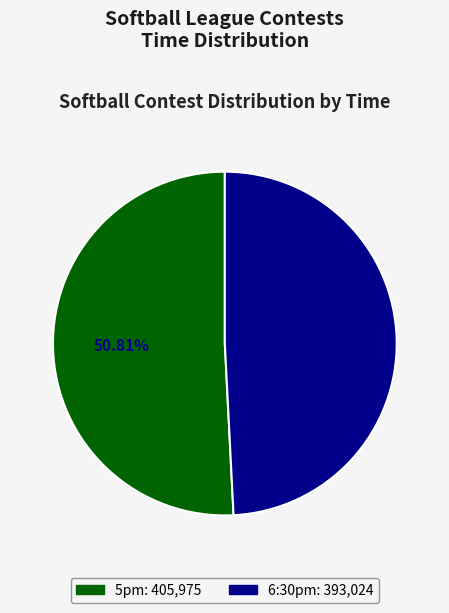

To the nearest percent, what is the difference between the 5pm and 6:30pm slice percentages?

2%